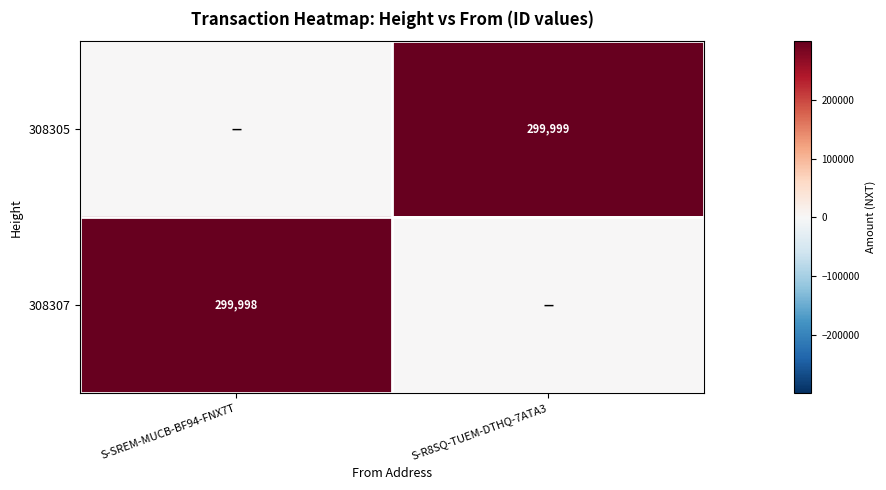

Is the value of 308307 at S-SREM-MUCB-BF94-FNX7T greater than the value of 308305 at S-R8SQ-TUEM-DTHQ-7ATA3?

No